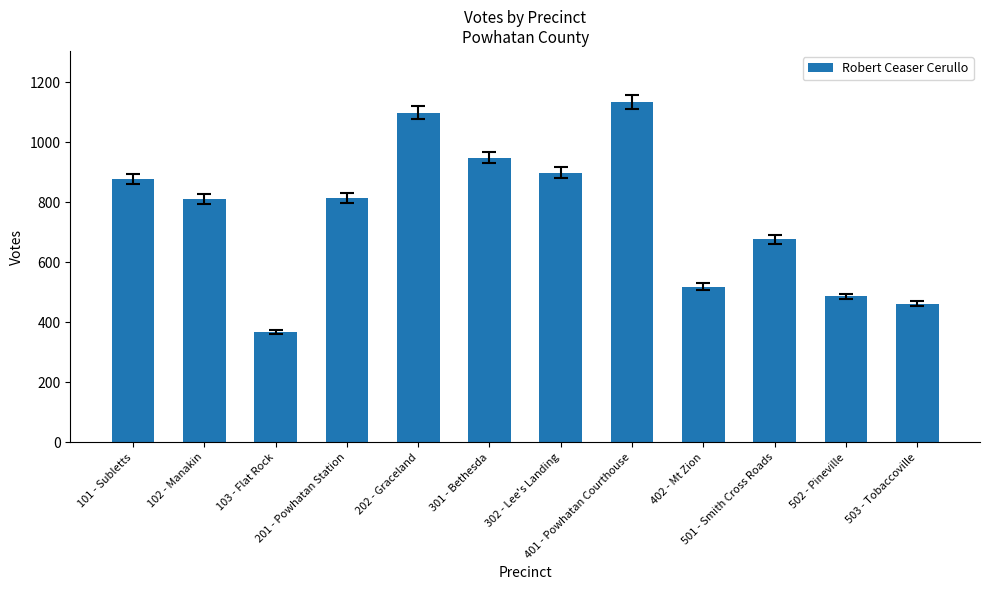

What position from the right is 301 - Bethesda?

7